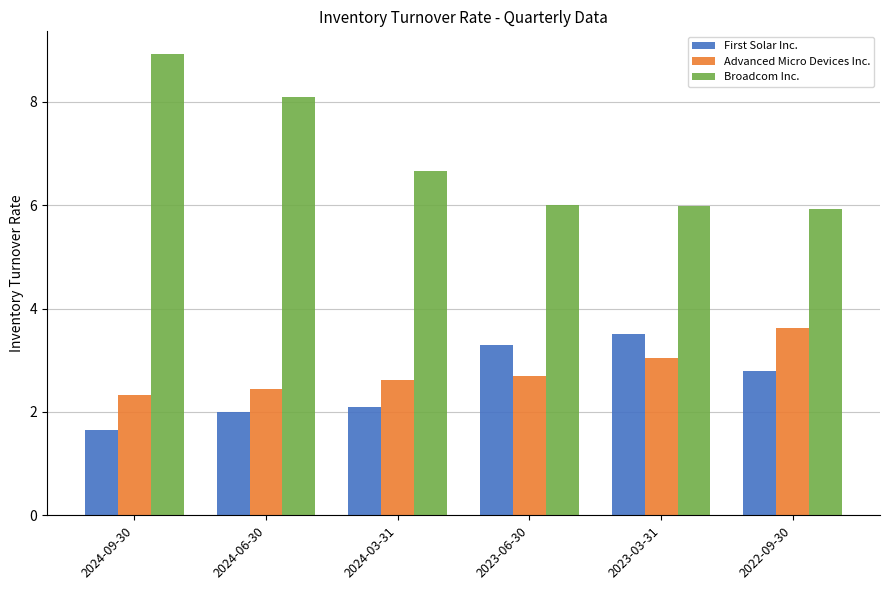

What is the difference between the second highest and second lowest values in the Broadcom Inc. series?

2.1